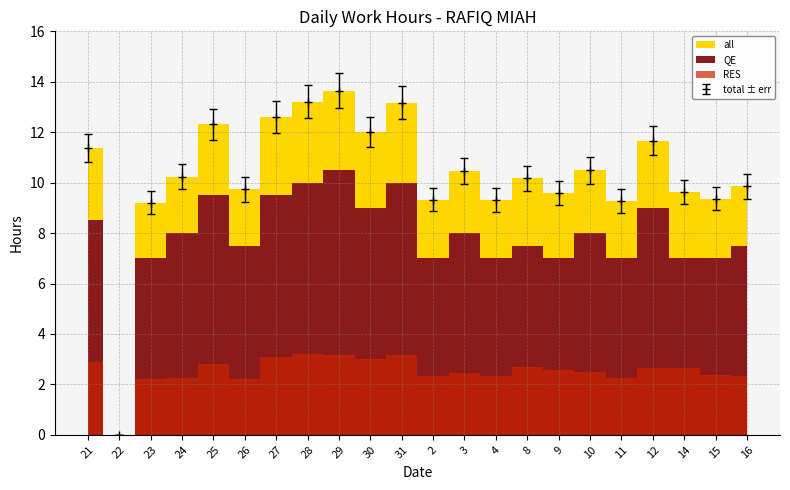

How many points are lower than both their immediate neighbors (excluding endpoints)?

8